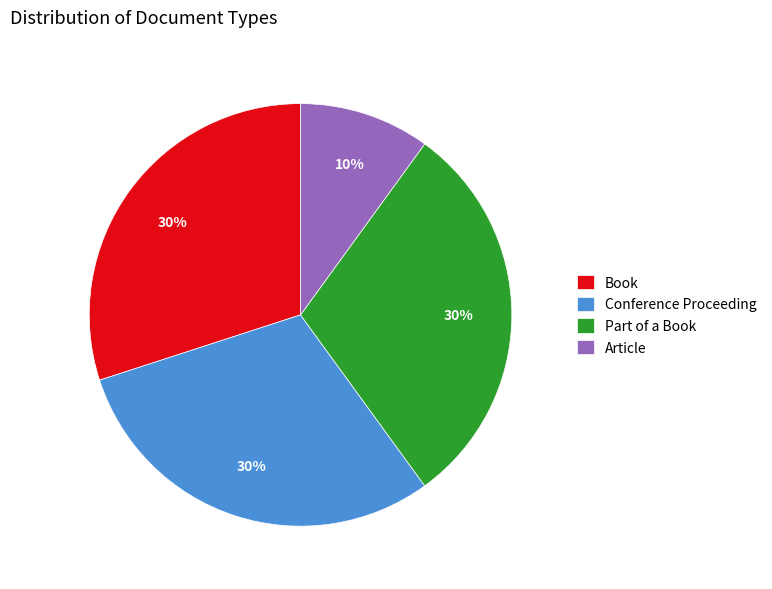

To the nearest percent, what is the average slice percentage?

25%